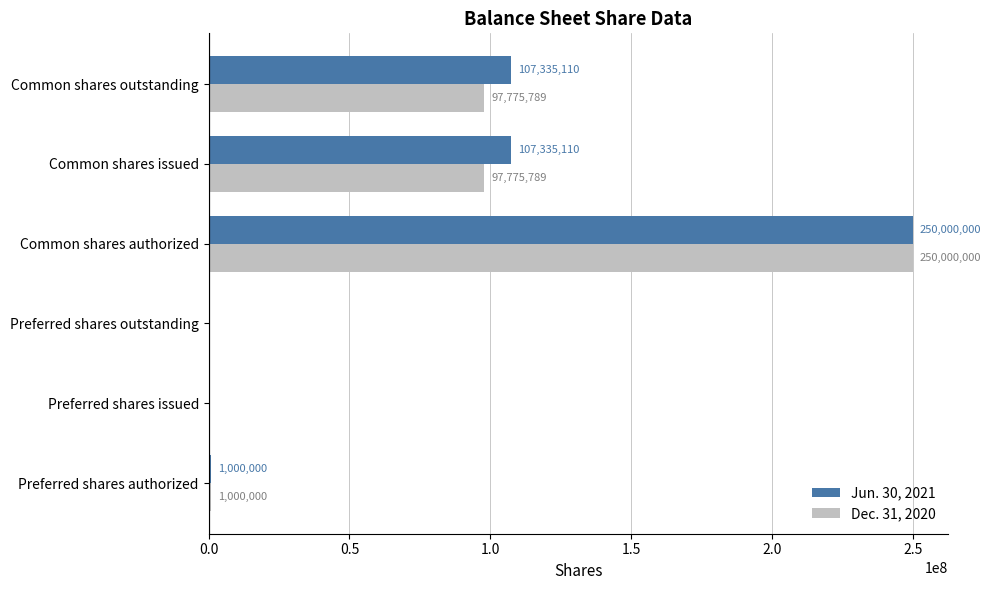

The Jun. 30, 2021 series shows 61581324 at Common shares outstanding. True or false?

False